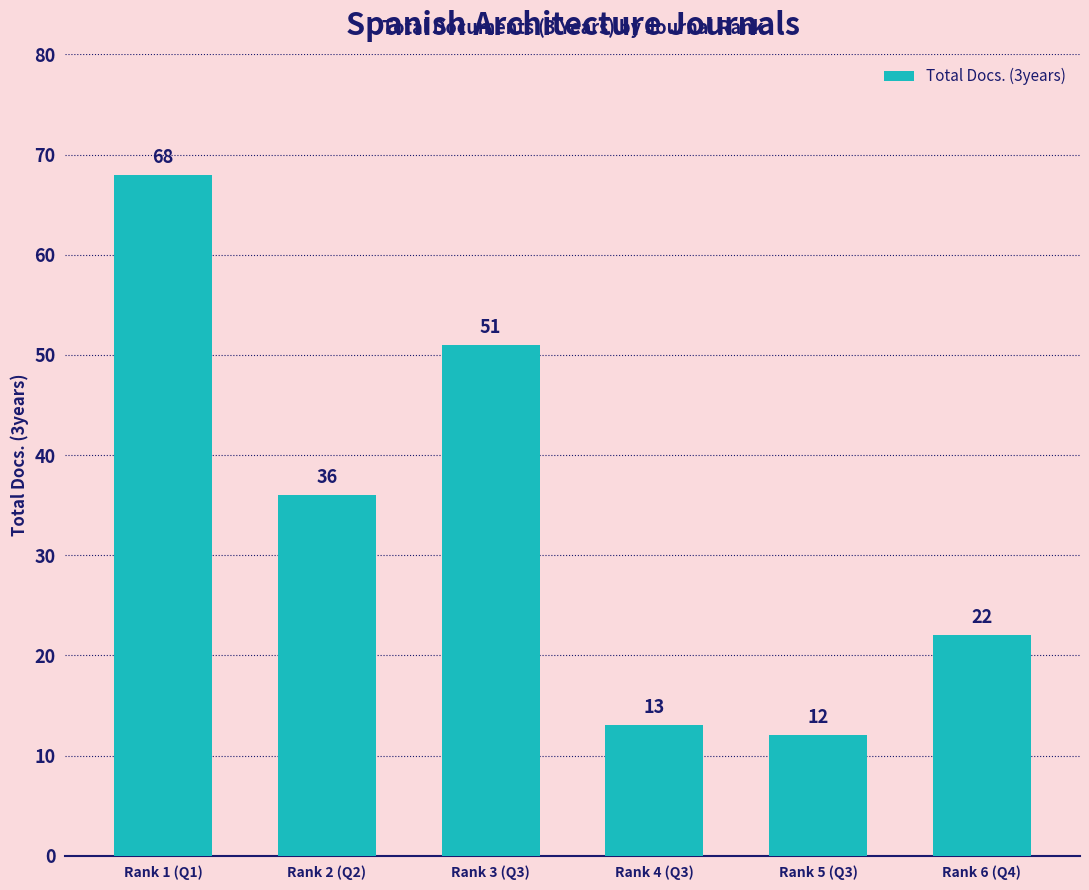

What is the sum of all values?

202